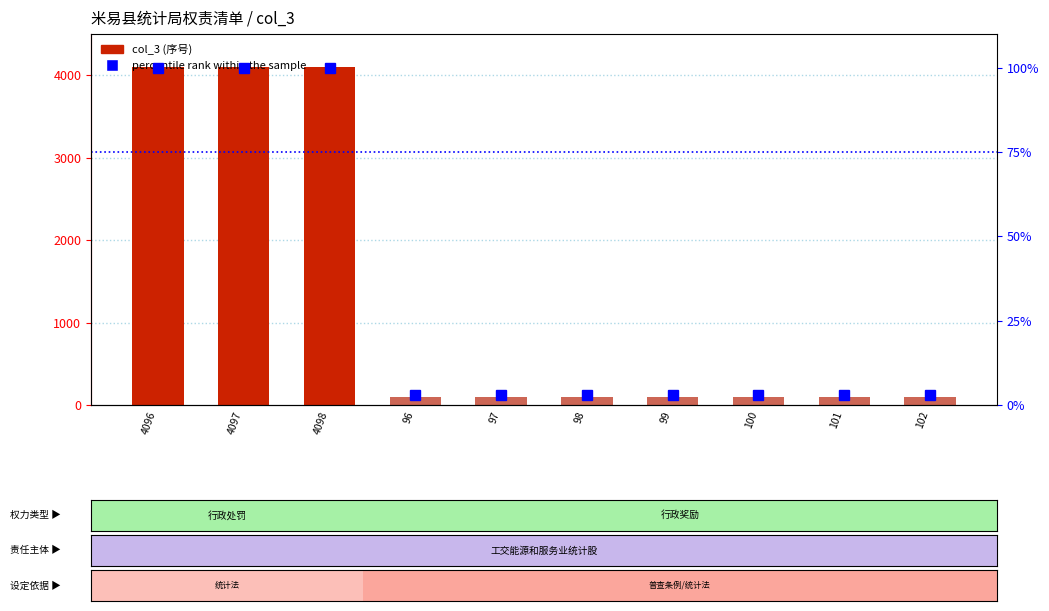

How many values in the col_3 (序号) series exceed 101?

4